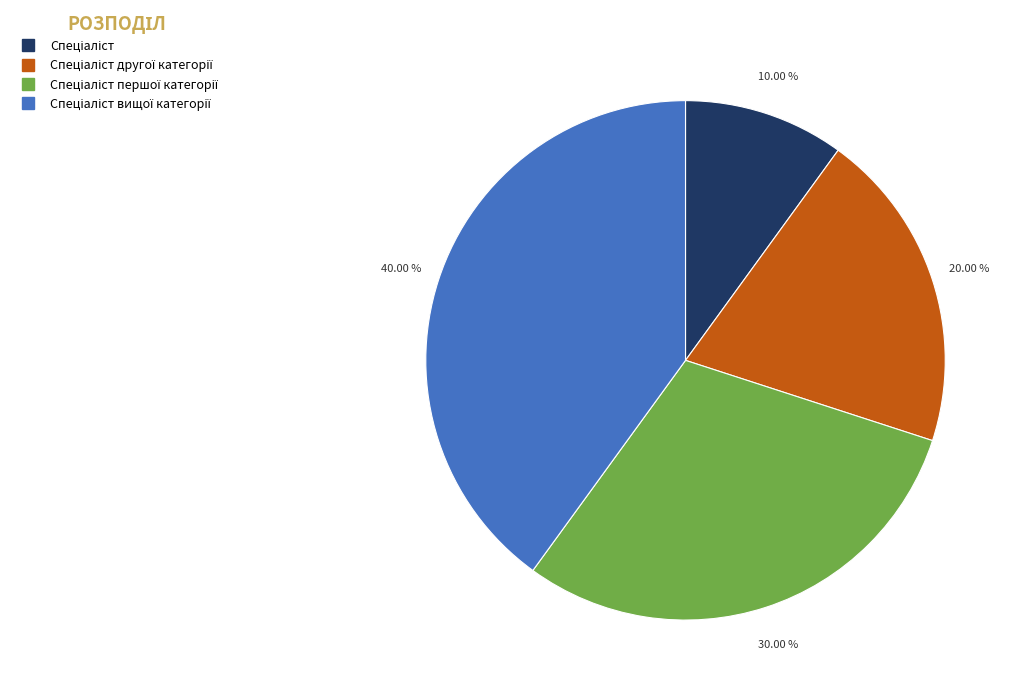

Is there a majority slice in this chart?

No